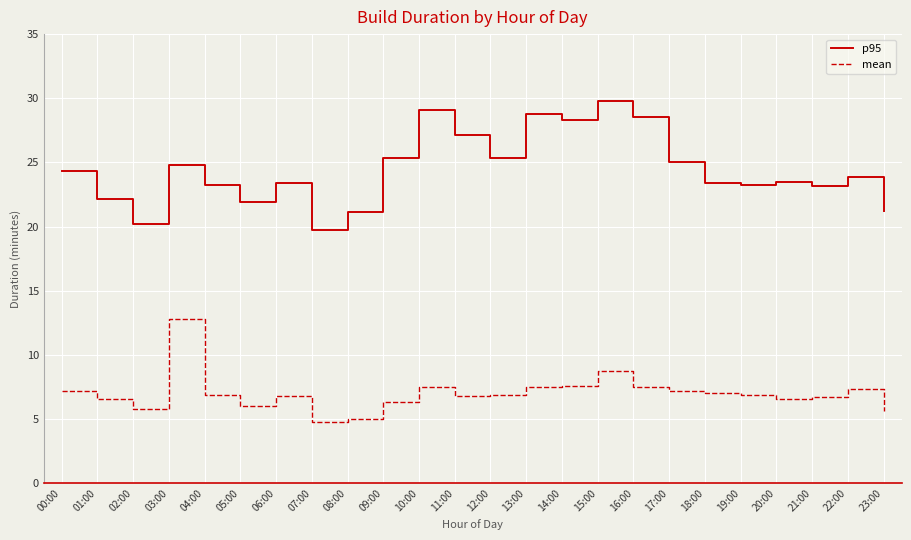

Rank the series at 00:00 from lowest to highest value.

mean, p95